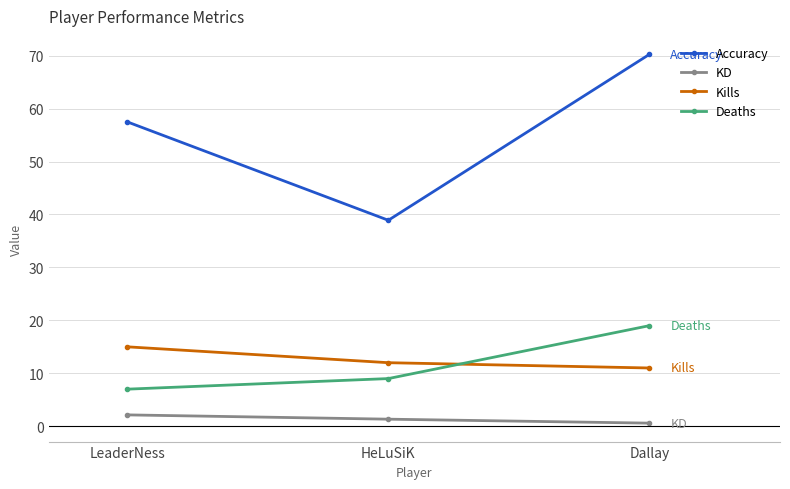

Which series has the widest spread of values?

Accuracy